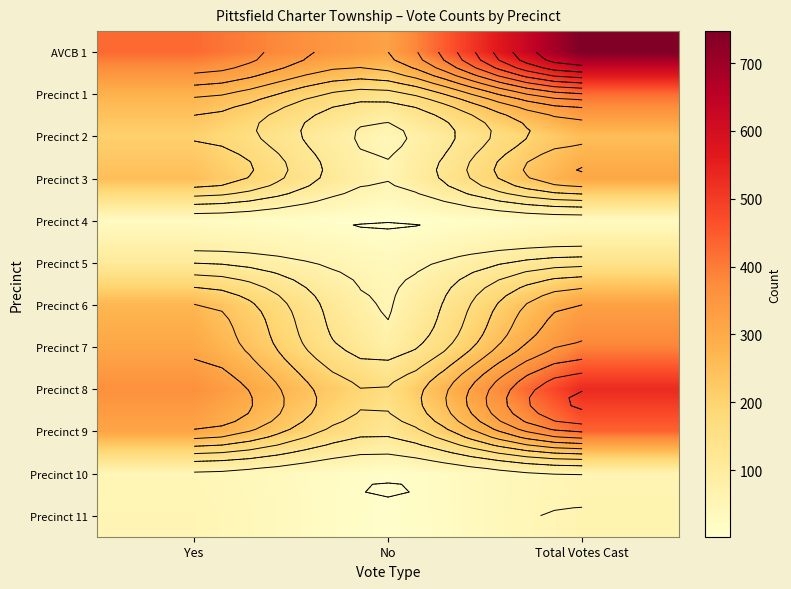

Is the value of AVCB 1 at No greater than the value of Precinct 11 at Total Votes Cast?

Yes